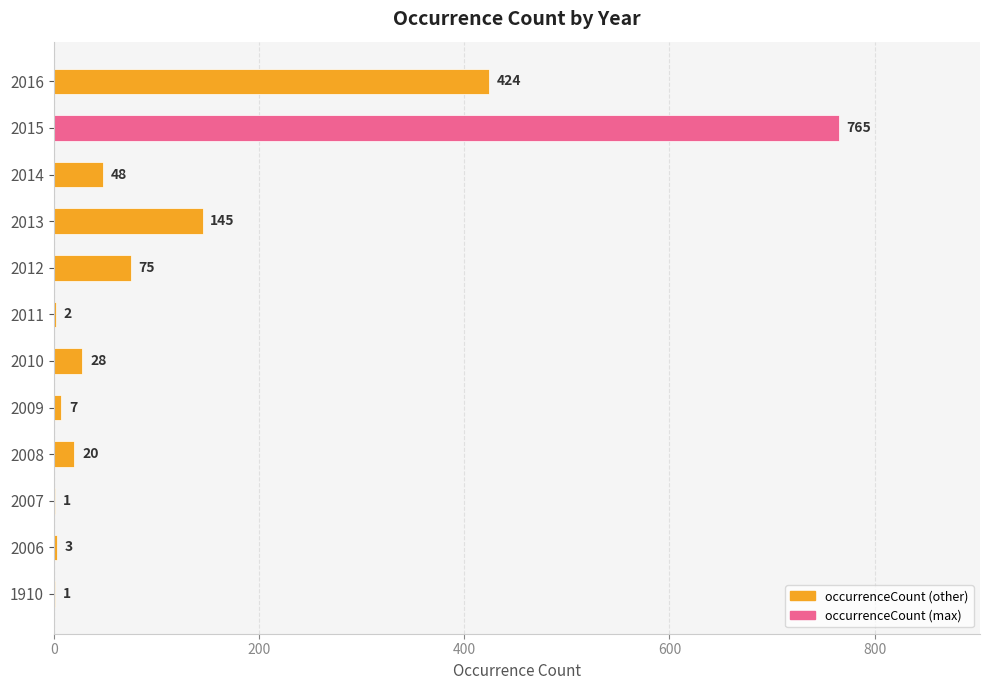

How many data points does each series have?

12